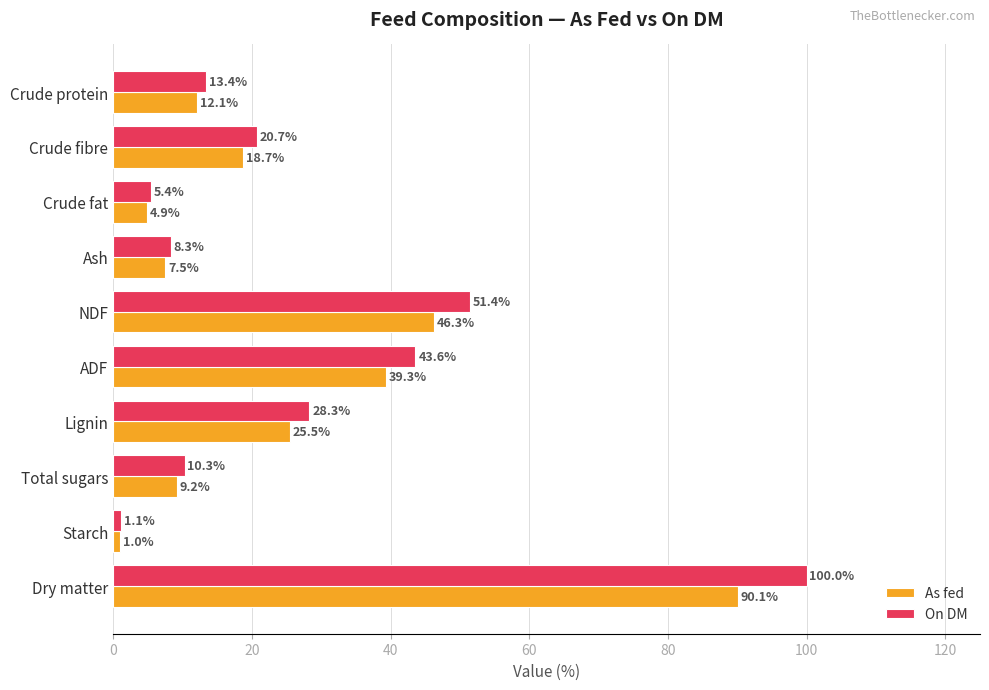

The value of As fed at Crude fat is 4.9. True or false?

True